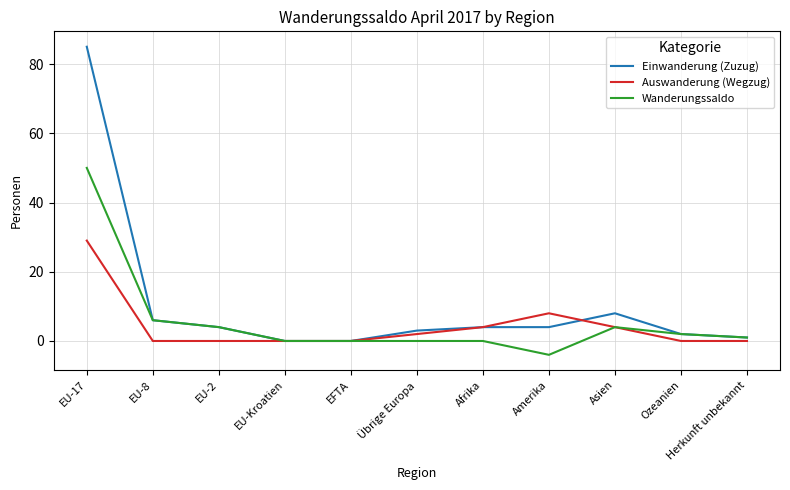

Where is Einwanderung (Zuzug) nearest to the value 42?

Asien